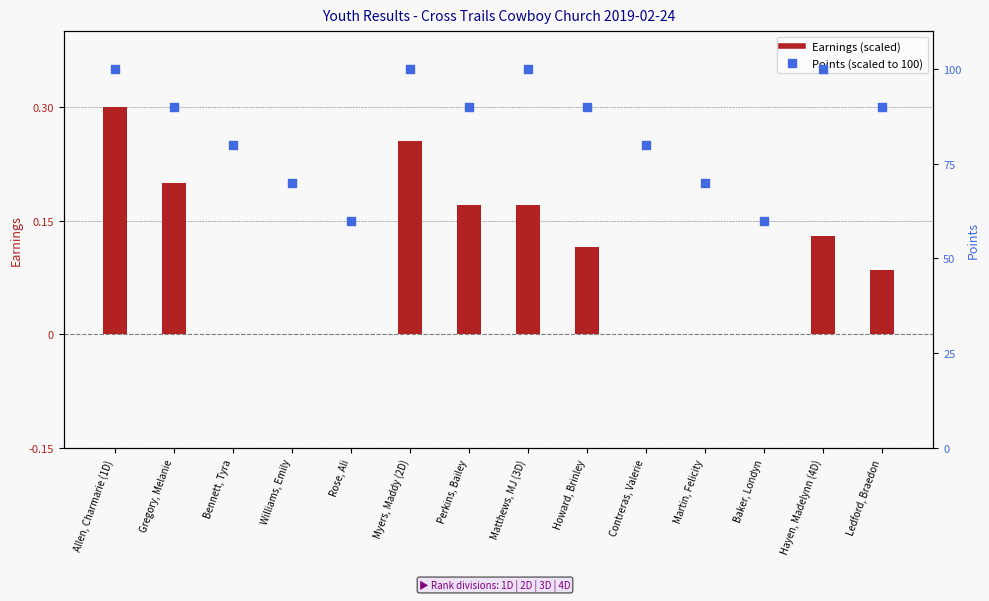

Which series has the largest Y range (max minus min)?

Points